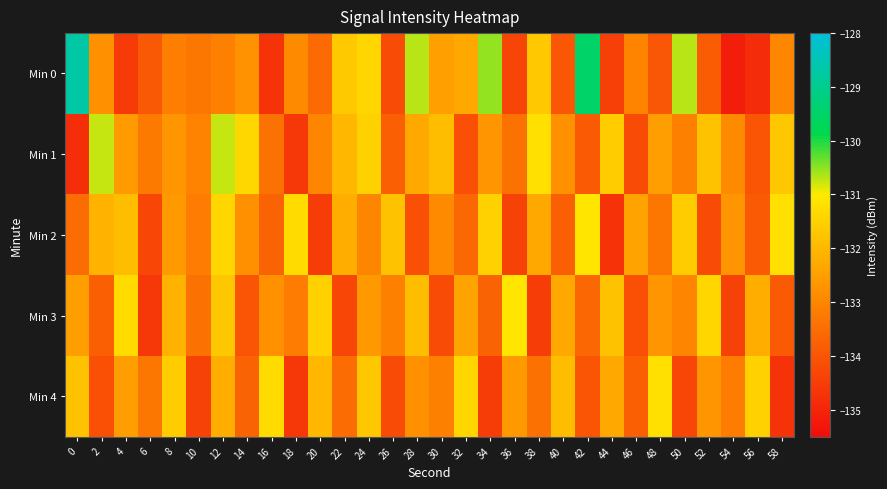

Between 12 and 52, which series saw the biggest shift?

Min 2